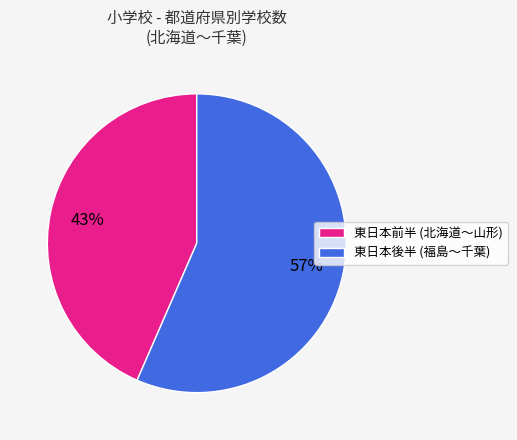

Is there any slice that represents more than half of the pie?

Yes